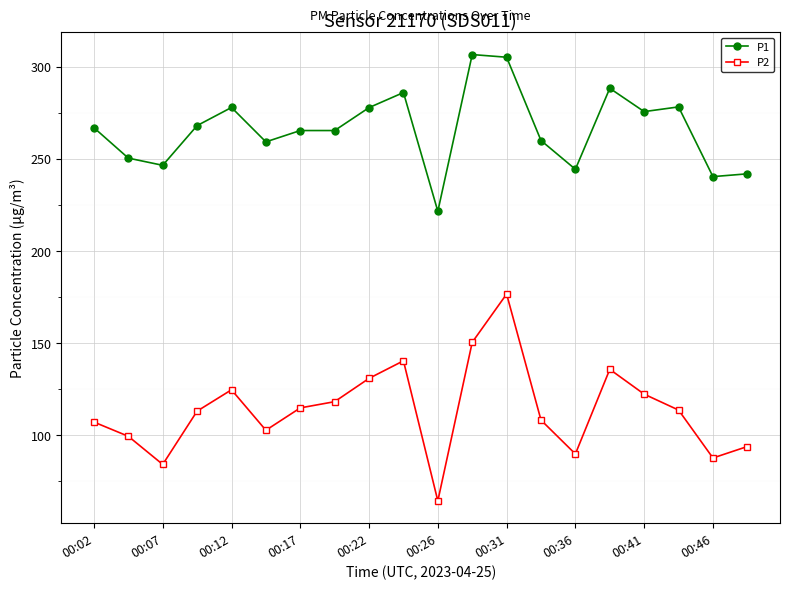

Which series has the largest total across all categories?

P1